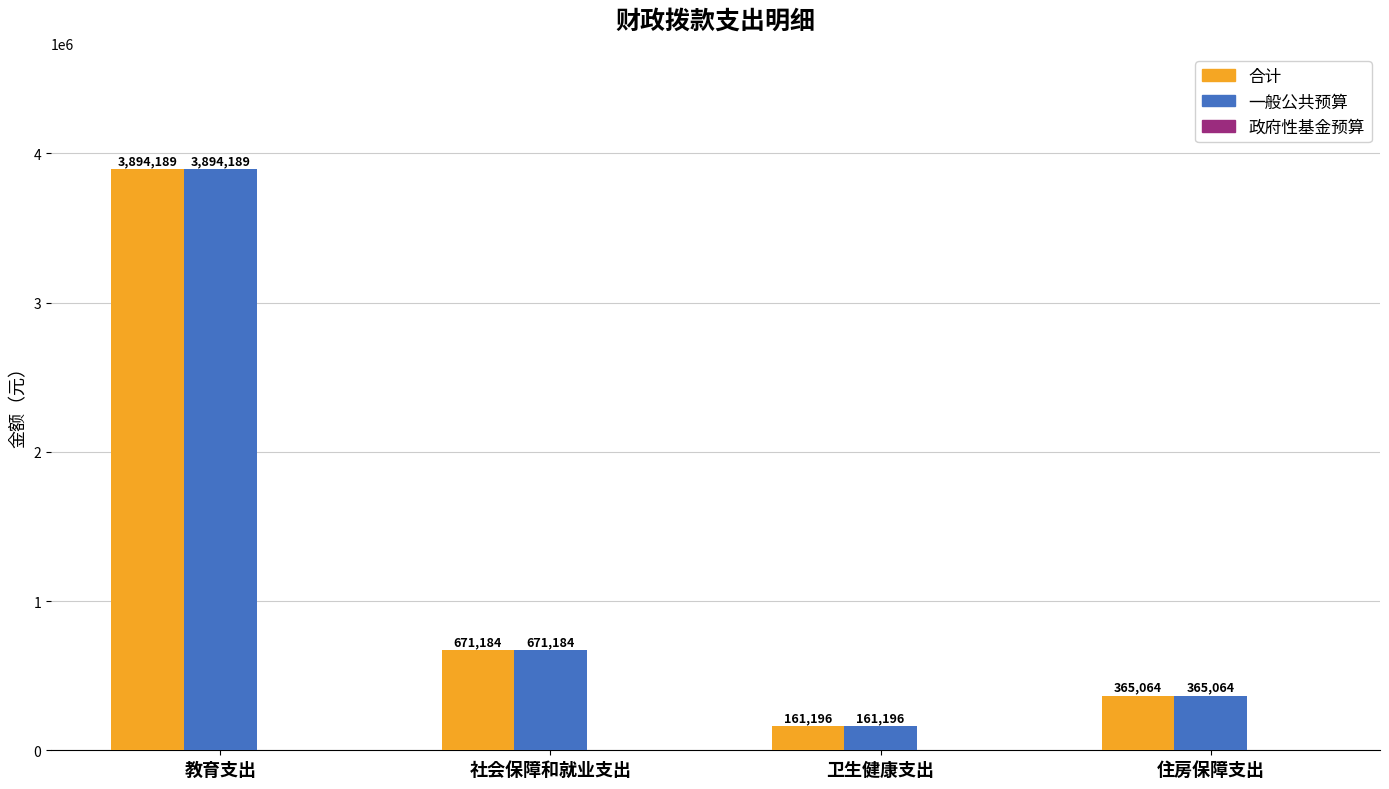

Are the bars grouped side by side (vs. stacked)?

Yes